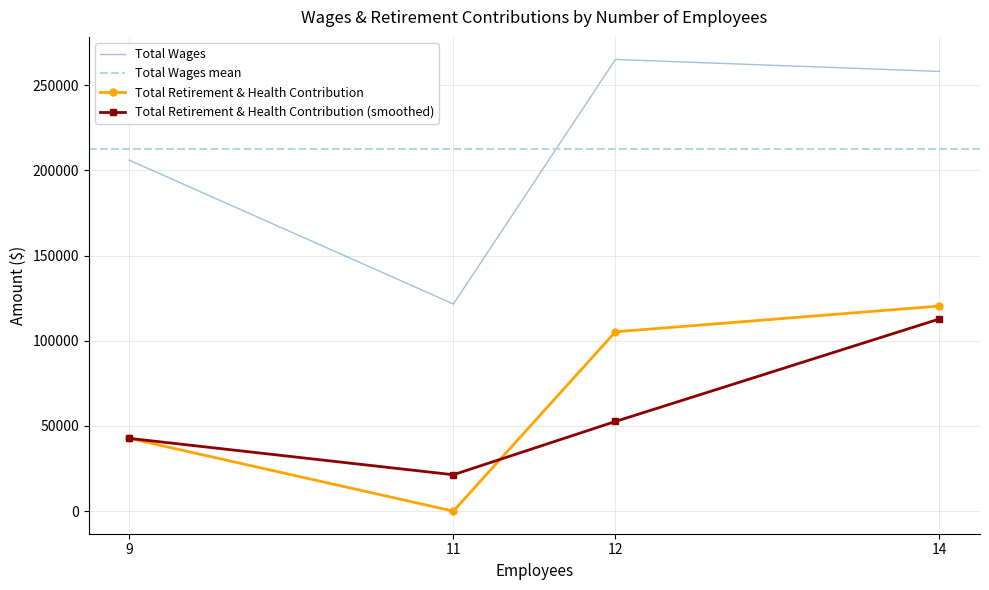

At which category is the sum across all series the highest?

14